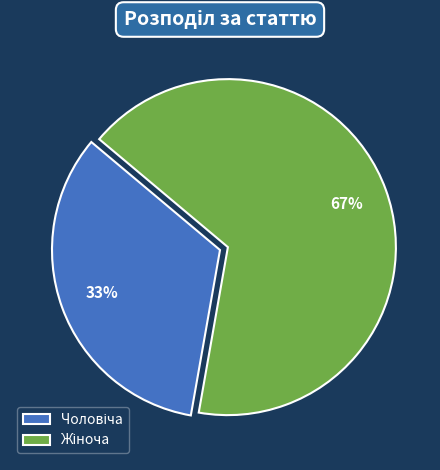

Is there any slice that represents more than half of the pie?

Yes